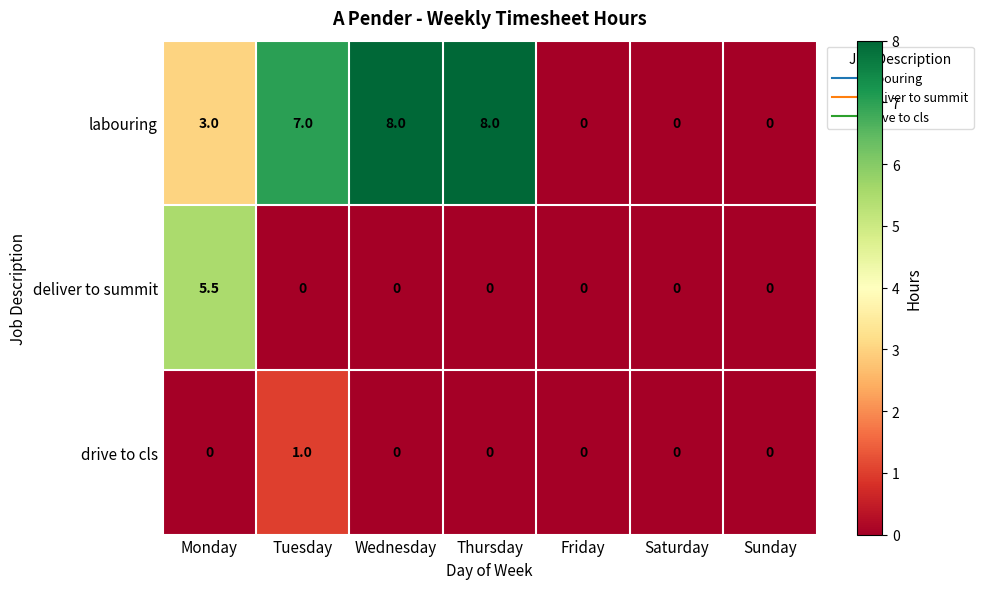

What is the average value of the labouring series?

3.7